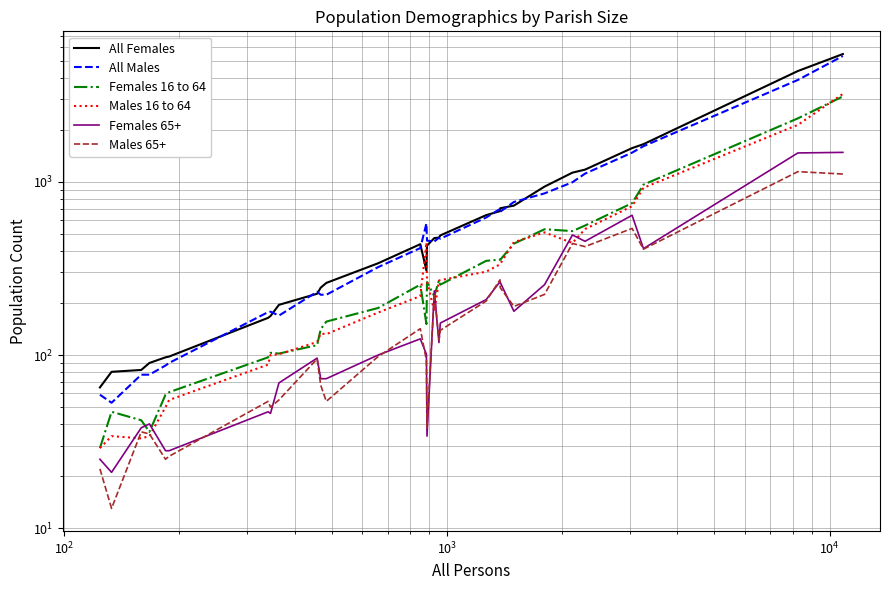

Which series has the widest spread of values?

All Females